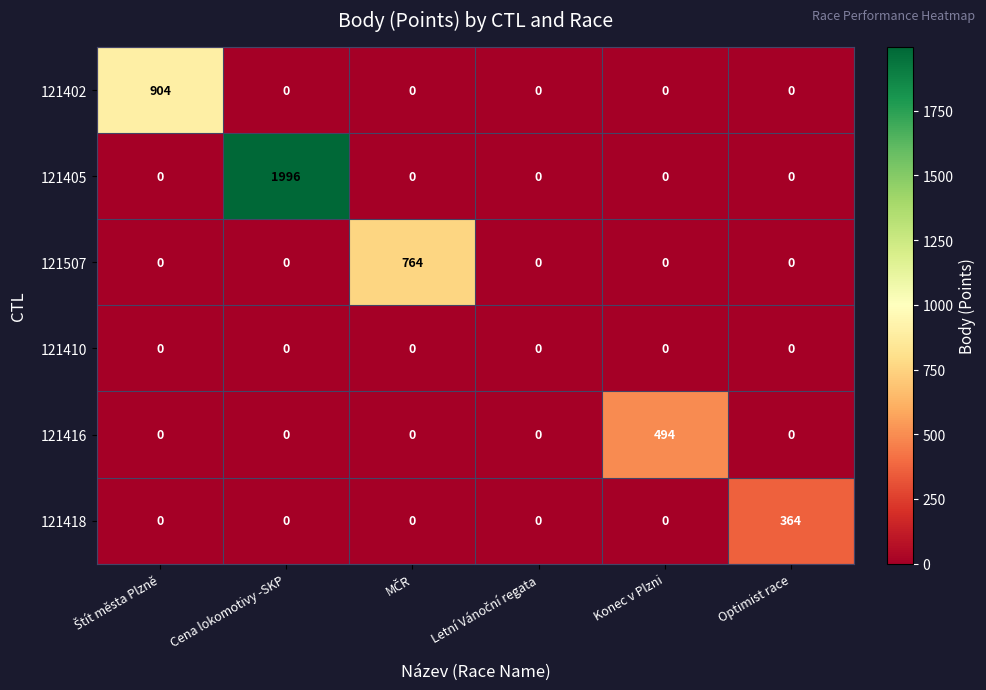

What is the sum of all 121405 values?

1996